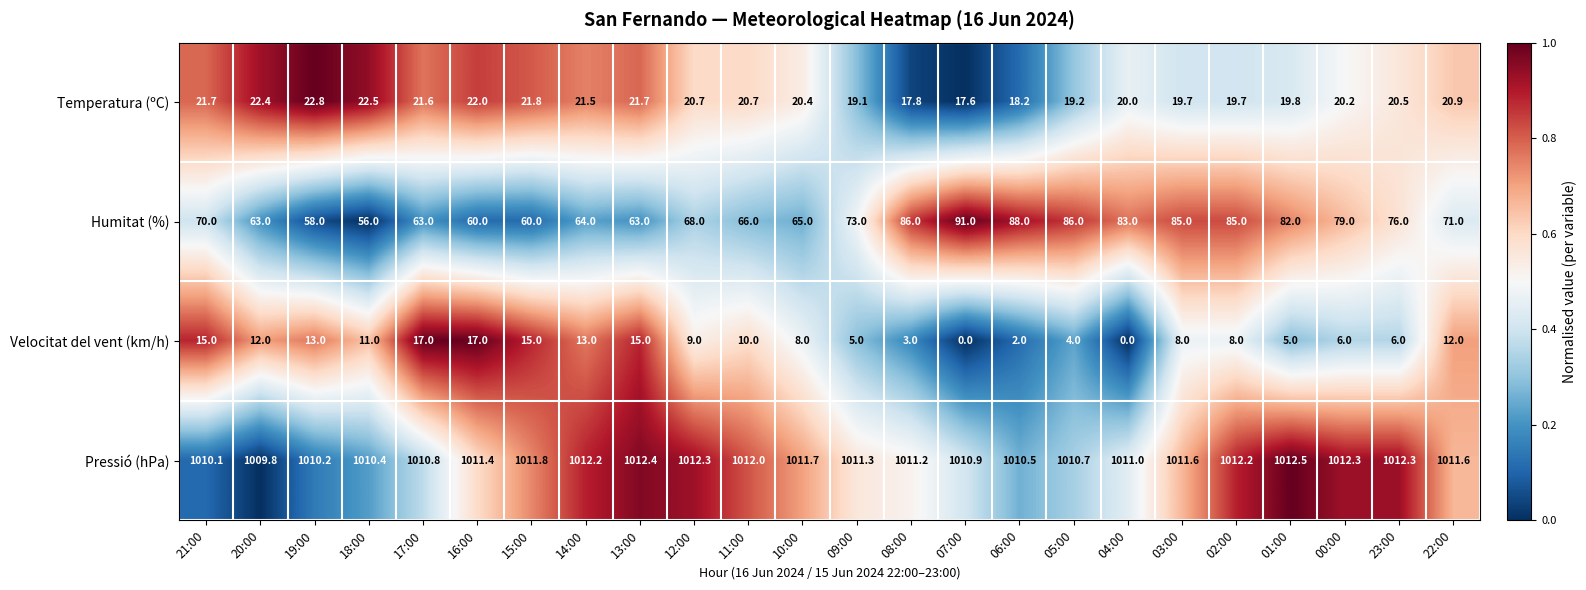

What is the highest value of the Velocitat del vent (km/h) series?

17.0